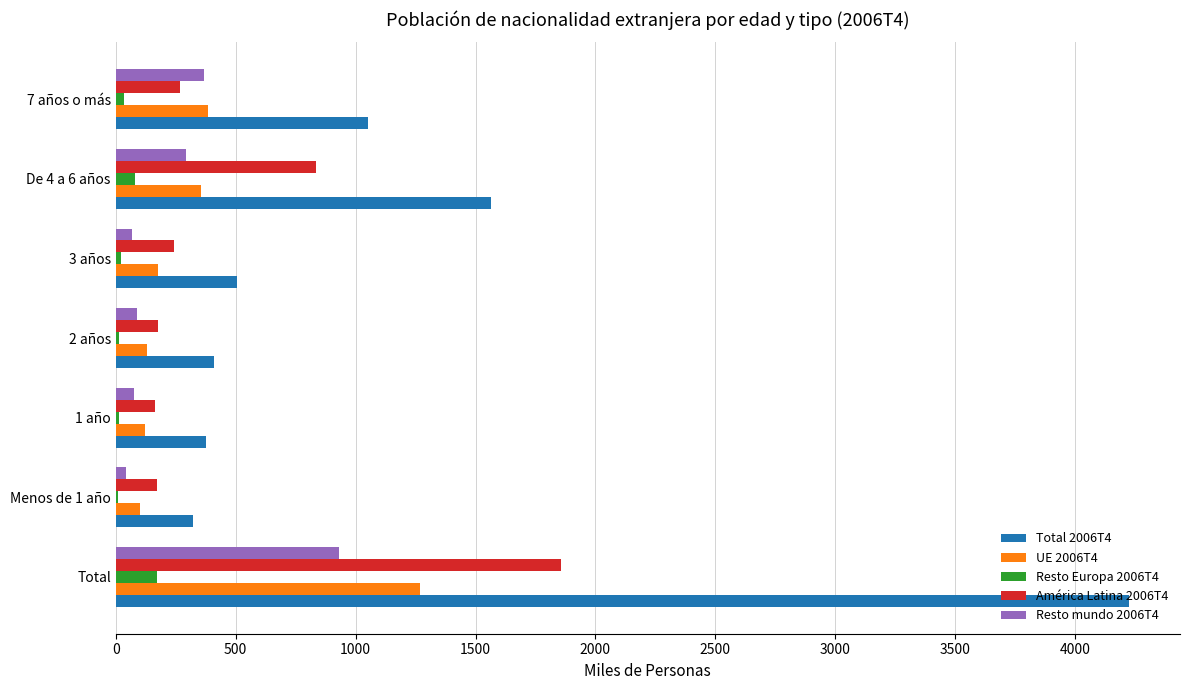

Which series has the largest total across all categories?

Total 2006T4